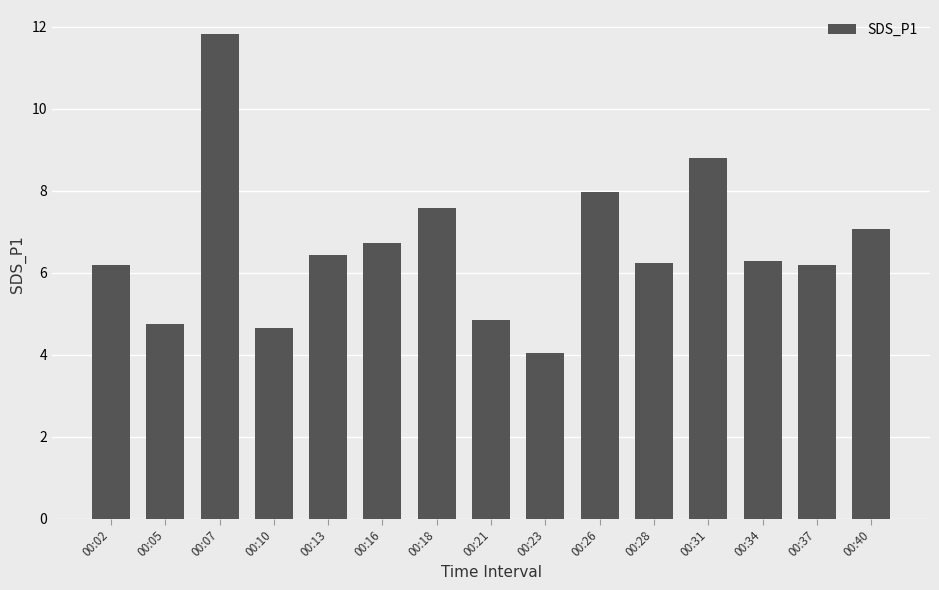

What is the value of the 1st bar from the left?

6.2